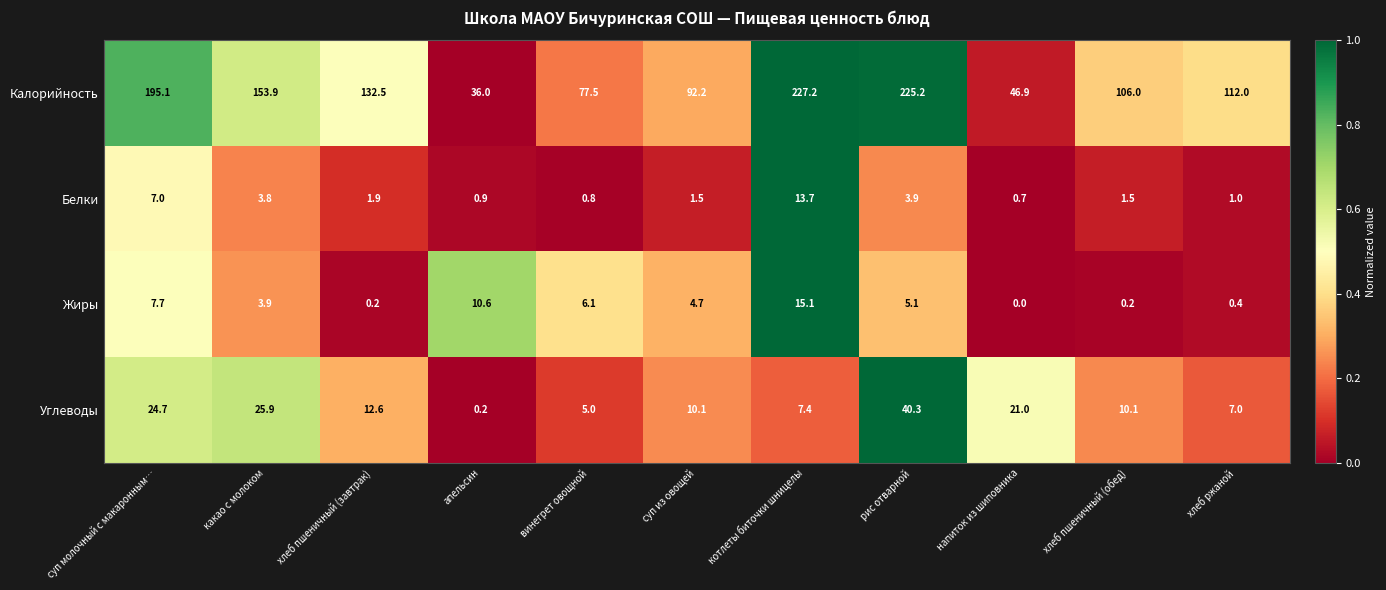

How many data points in Жиры are above 4?

6